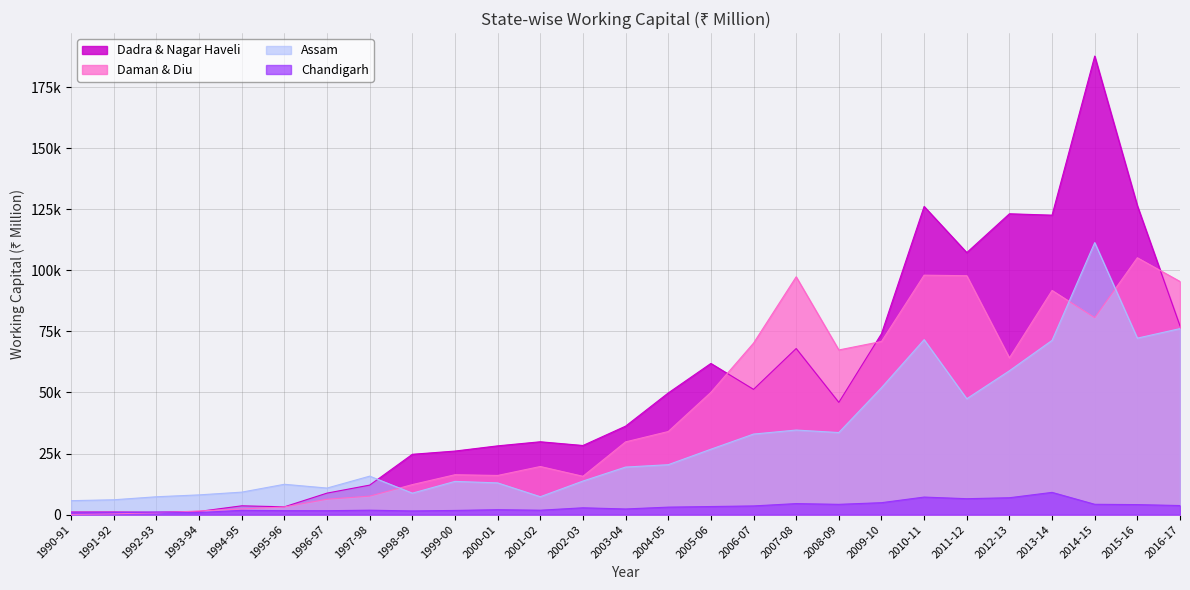

True or false: Chandigarh has a value of 1997.4 at 2000-01.

True